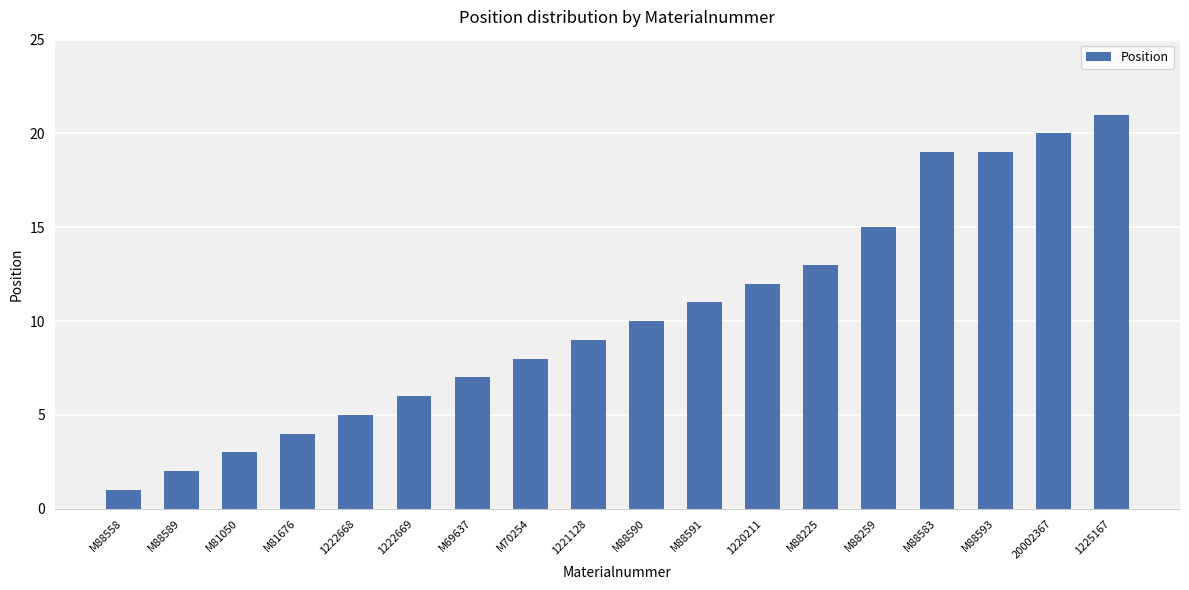

Reading left to right, extract all data points from this chart.

1	2	3	4	5	6	7	8	9	10	11	12	13	15	19	19	20	21